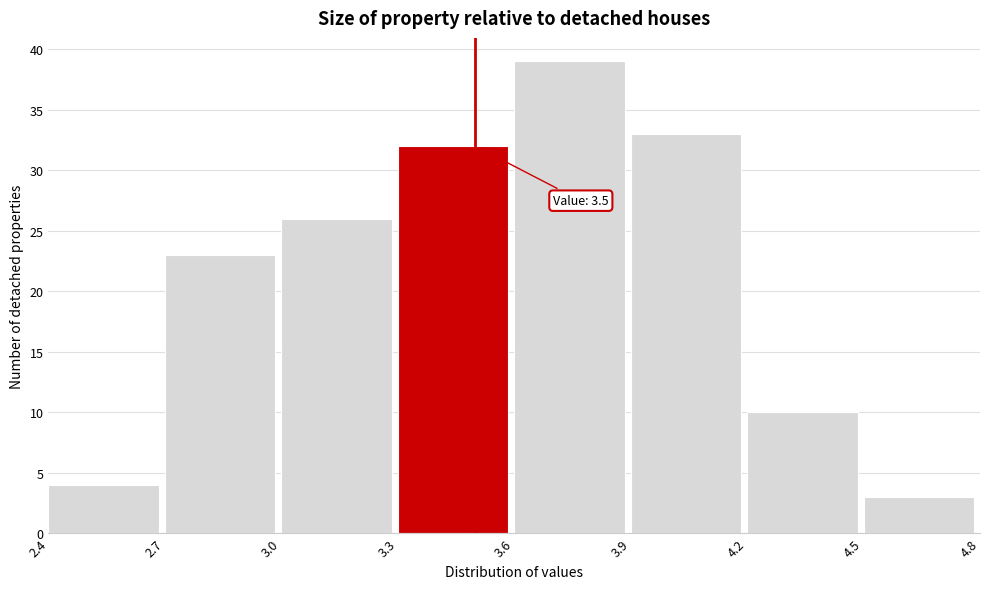

Which range on the x-axis has the tallest bar?

3.6 to 3.9